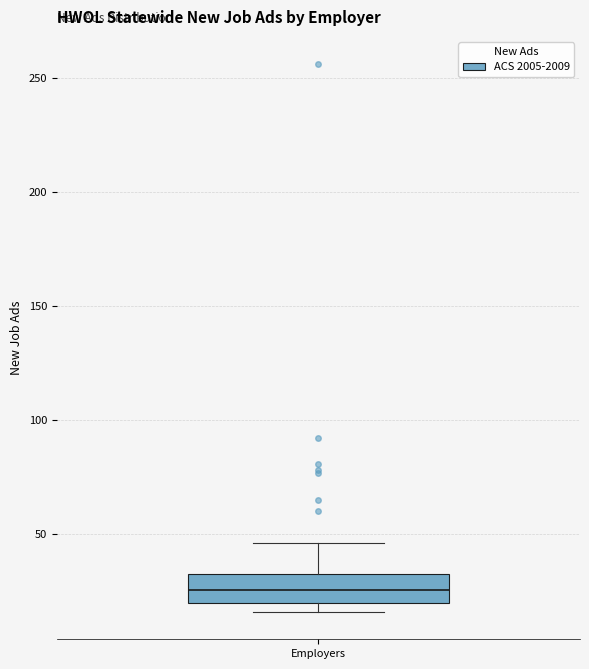

Transcribe this box plot: give where the median line is, the range the box spans, and where the two whiskers end, as read against the y-axis. The values are not printed on the chart, so give them approximately, as read against the axis.

median 25, box 20 to 35, whiskers 15 to 45